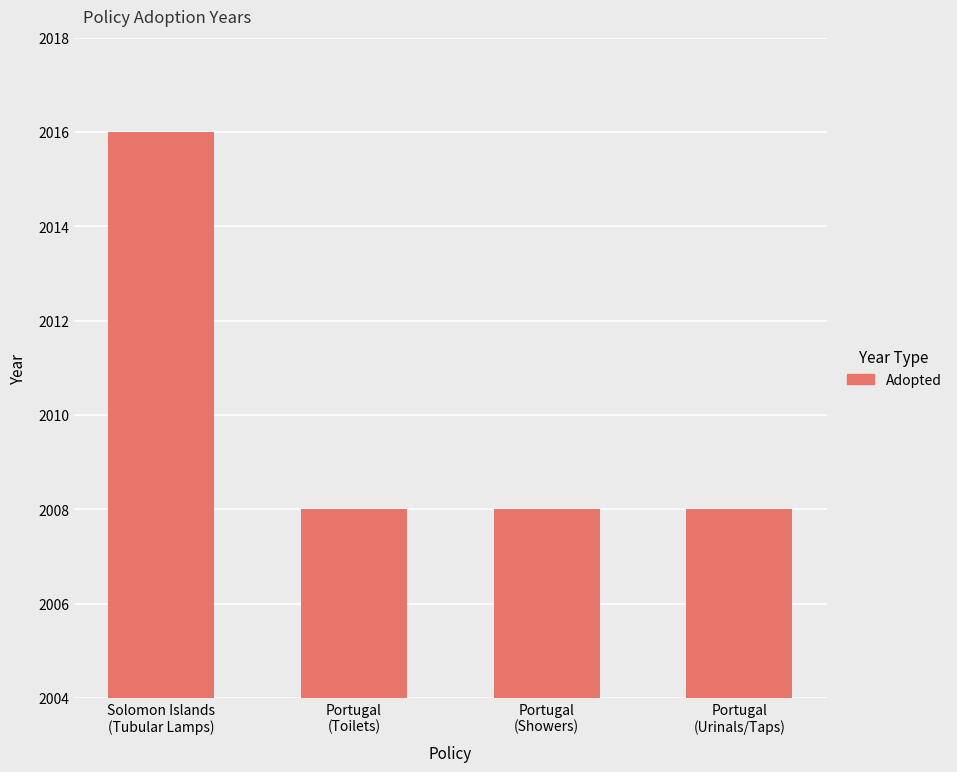

What is the difference between the maximum and minimum values?

8